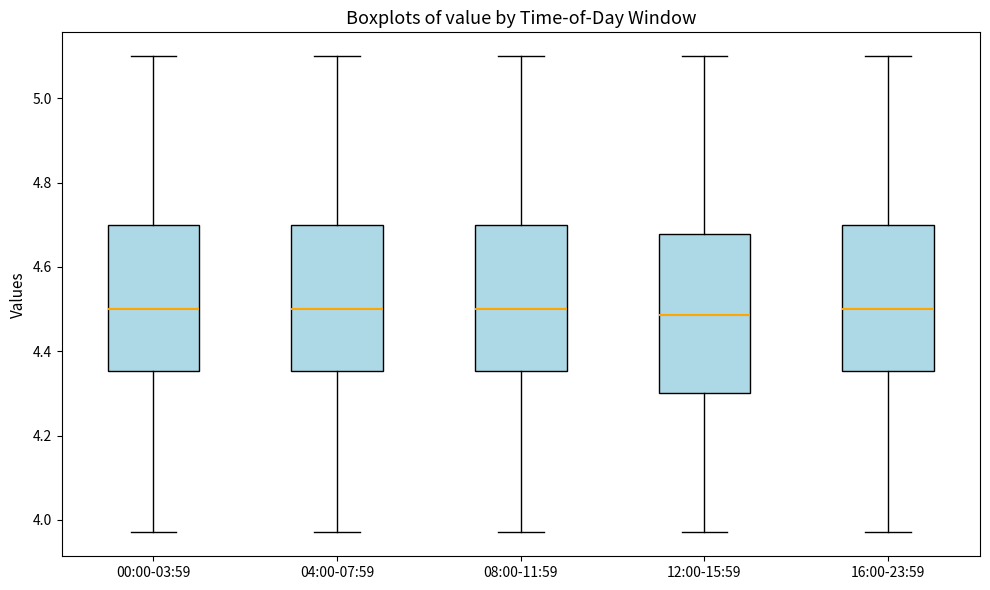

Where does the upper whisker of the box for 04:00-07:59 end on the y-axis? The values are not printed on the chart, so give them approximately, as read against the axis.

5.10